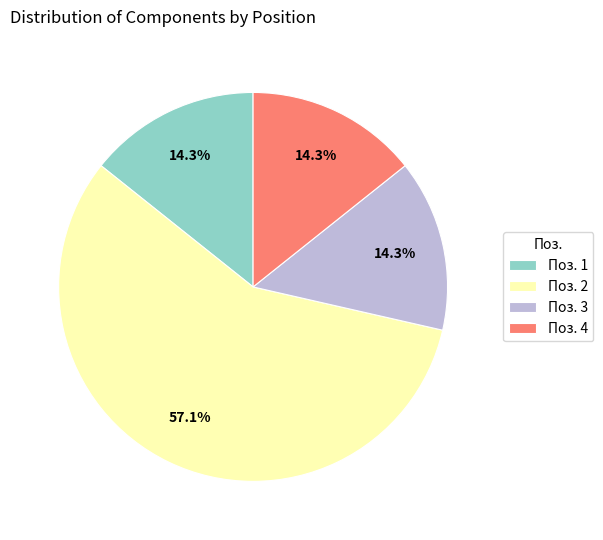

Does any single category account for the majority?

Yes